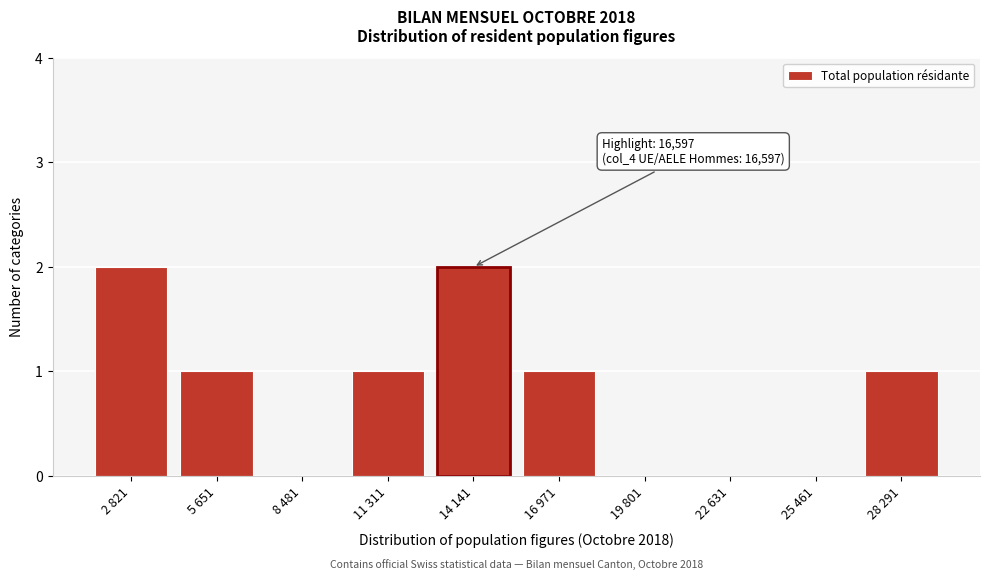

Reading left to right, list all the values displayed in this chart.

2 821=2	5 651=1	8 481=0	11 311=1	14 141=2	16 971=1	19 801=0	22 631=0	25 461=0	28 291=1